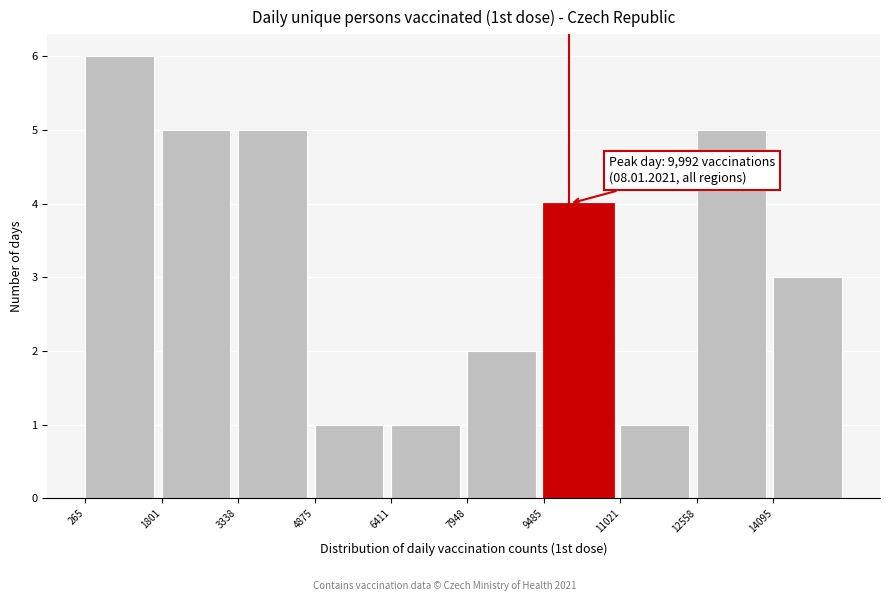

Over which range of the x-axis is the bar tallest?

200 to 1800